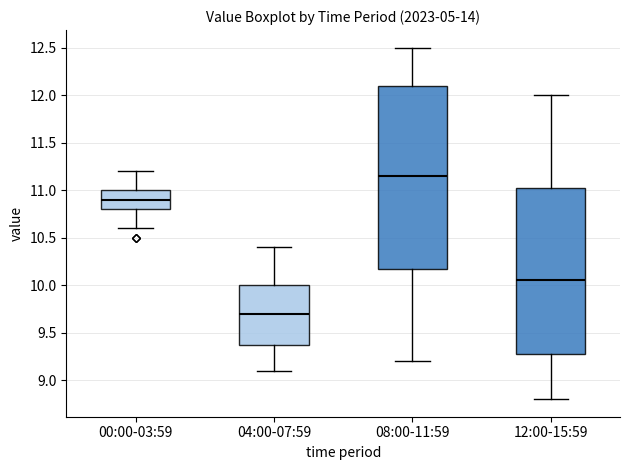

Which box's median line is the lowest?

04:00-07:59